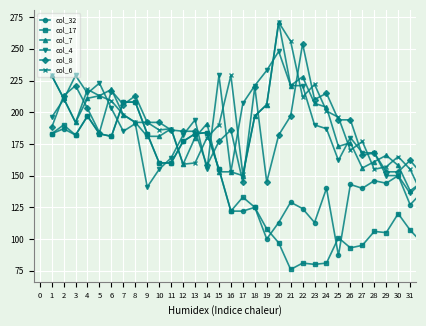

What is the value of the col_8 point at the 3rd from the left?

221